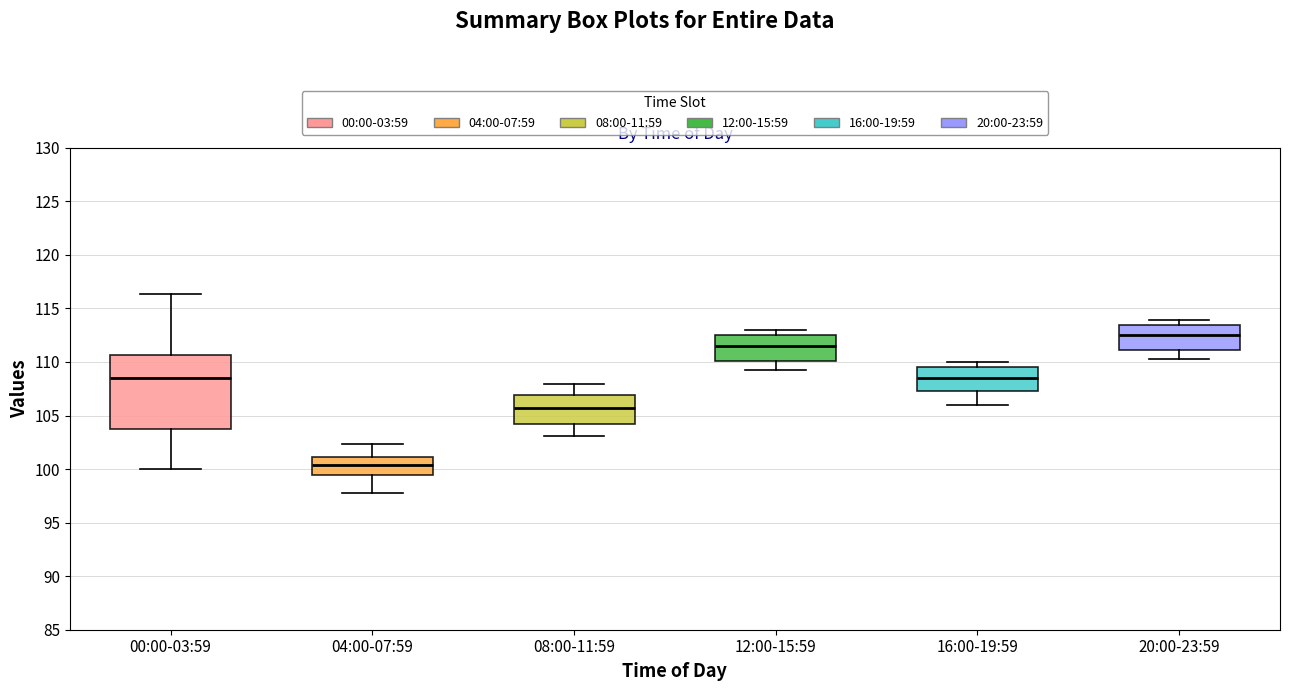

Reading left to right, read every box against the y-axis: the position of its median line, the range the box covers, and the ends of its whiskers. The values are not printed on the chart, so give them approximately, as read against the axis.

00:00-03:59: median 108.5, box 103.5 to 110.5, whiskers 100.0 to 116.5
04:00-07:59: median 100.5, box 99.5 to 101.0, whiskers 98.0 to 102.5
08:00-11:59: median 105.5, box 104.0 to 107.0, whiskers 103.0 to 108.0
12:00-15:59: median 111.5, box 110.0 to 112.5, whiskers 109.0 to 113.0
16:00-19:59: median 108.5, box 107.5 to 109.5, whiskers 106.0 to 110.0
20:00-23:59: median 112.5, box 111.0 to 113.5, whiskers 110.5 to 114.0